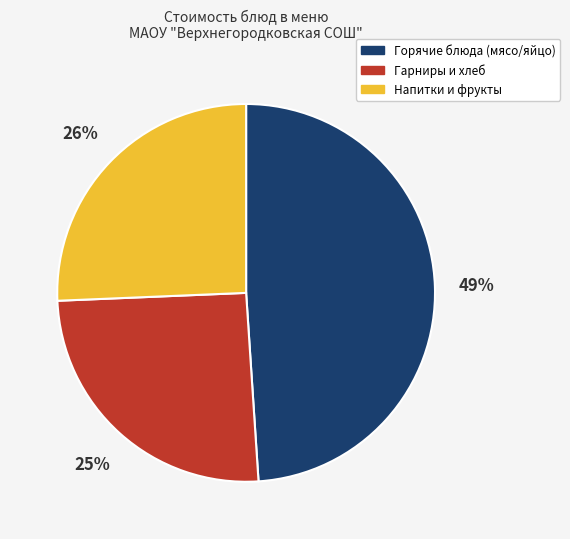

Is there any slice that represents more than half of the pie?

No